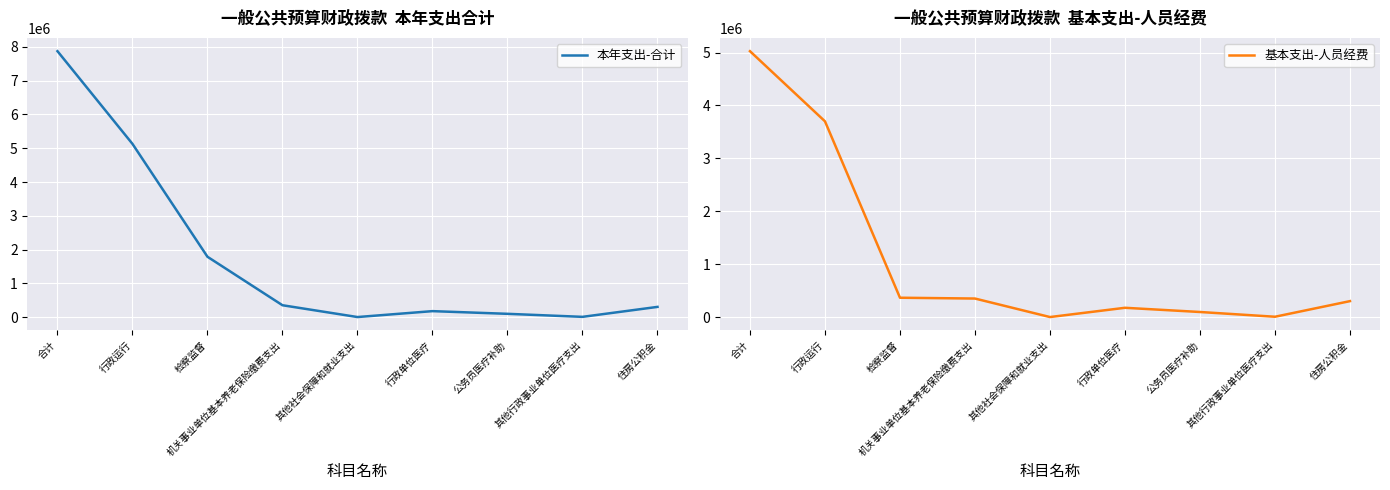

Where does the 本年支出-合计 series first go above 305567?

合计